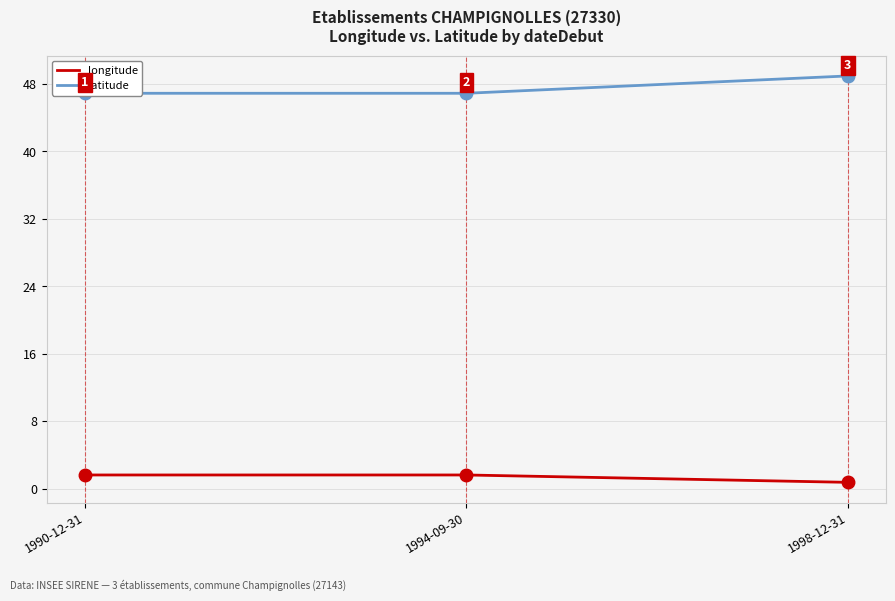

List the series in order of their overall mean, lowest first.

longitude, latitude